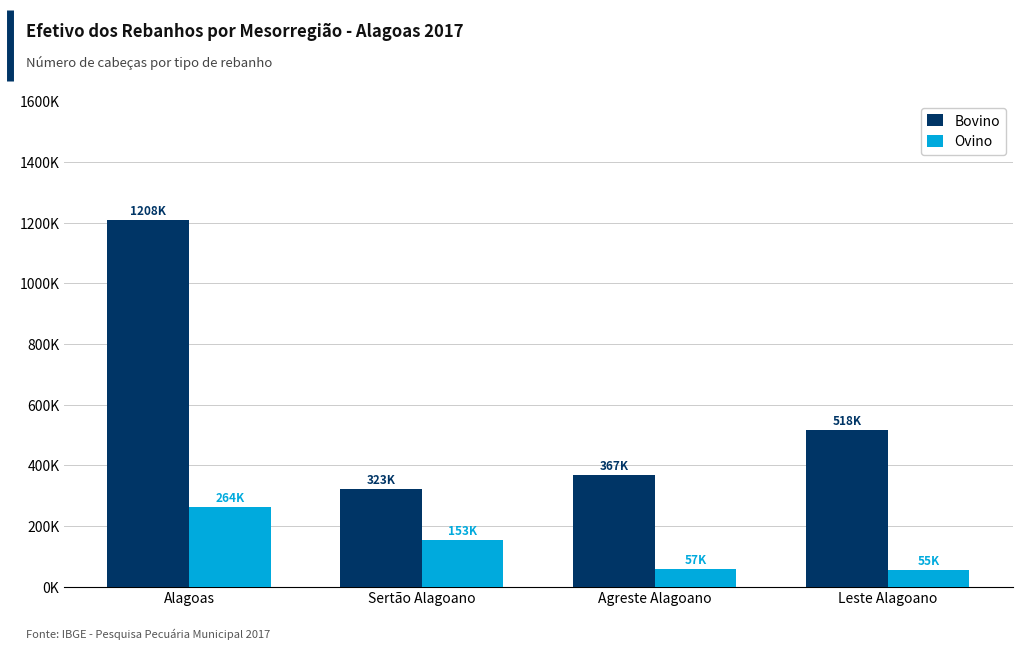

Is it true that Bovino equals 367220 at Agreste Alagoano?

True